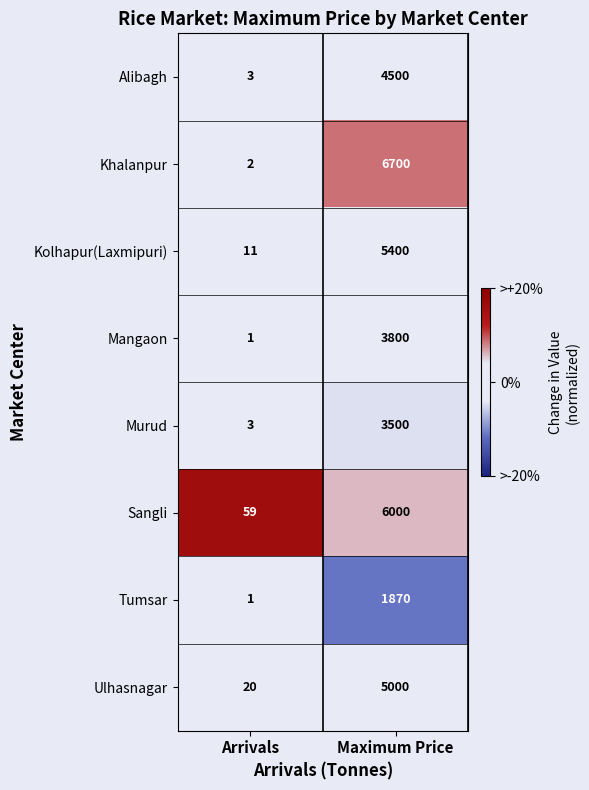

What is the sum of all Mangaon values?

3801